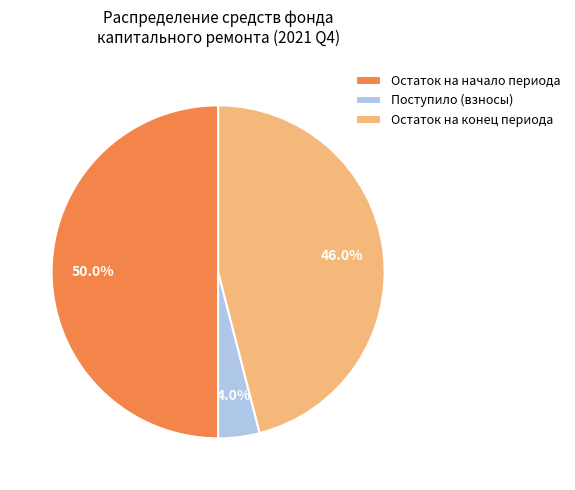

Does Остаток на конец периода represent more than half of the total?

No